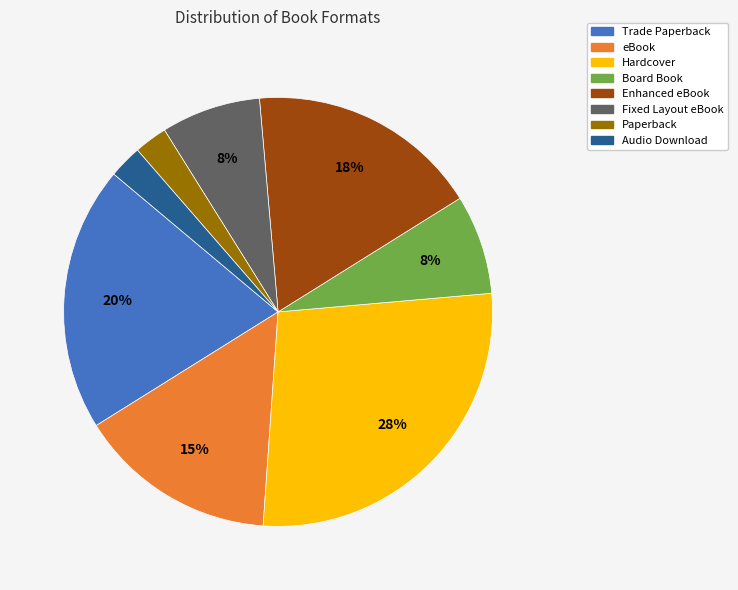

Is the sum of Enhanced eBook and eBook greater than half?

No